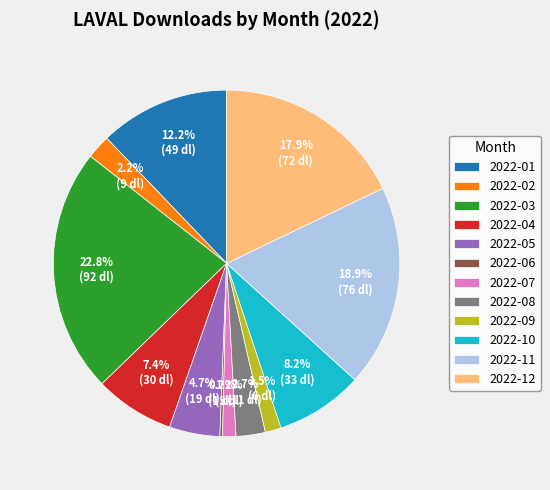

Combined, do 2022-03 and 2022-10 account for over 50%?

No